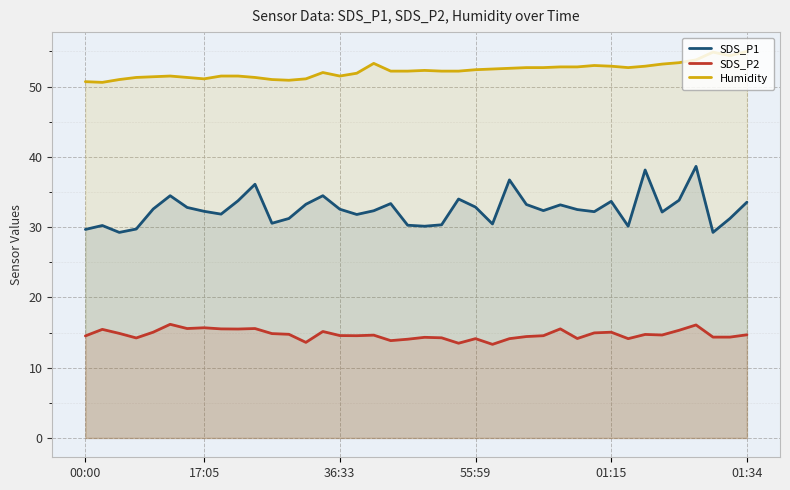

What is the difference between the maximum and second lowest values in the Humidity series?

4.3